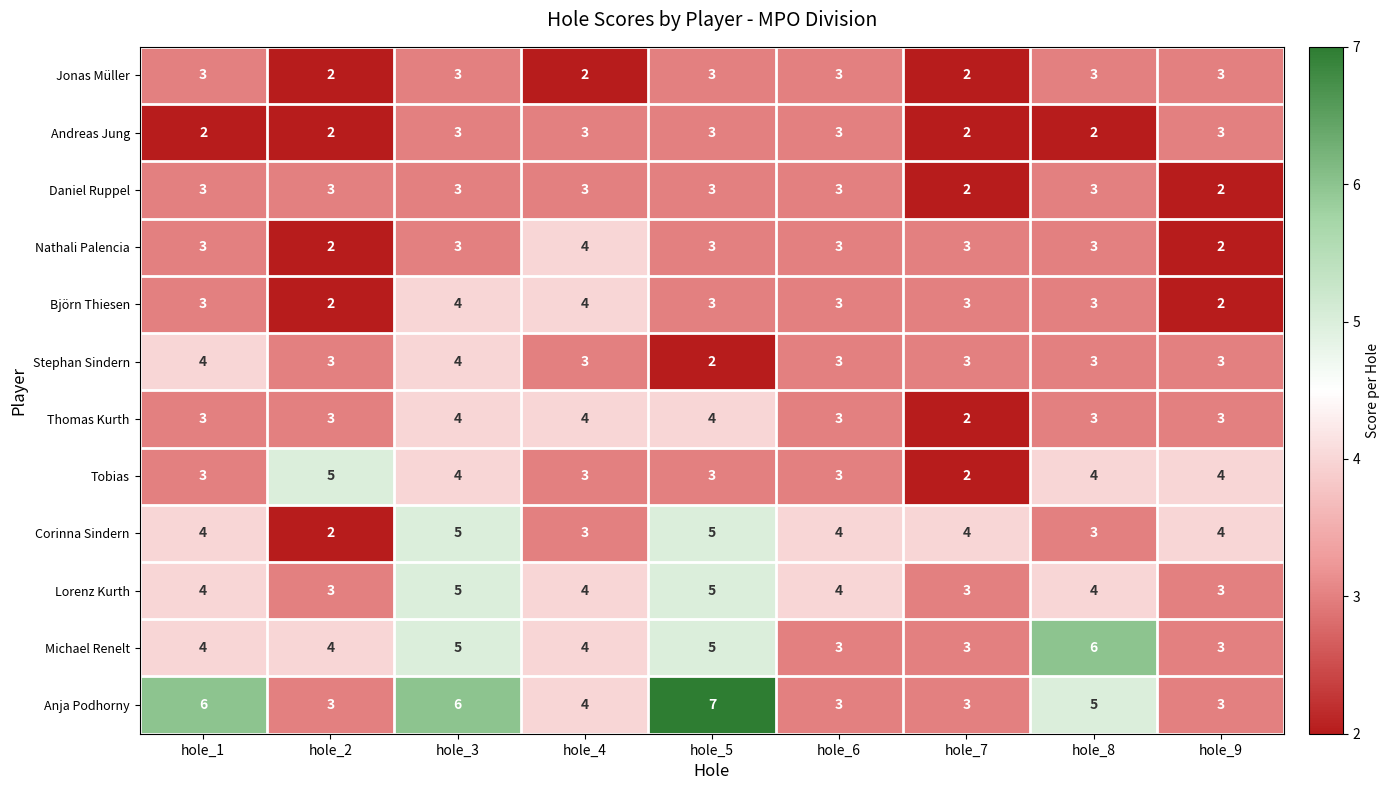

What is the sum of the Corinna Sindern values at hole_4 and hole_6?

7